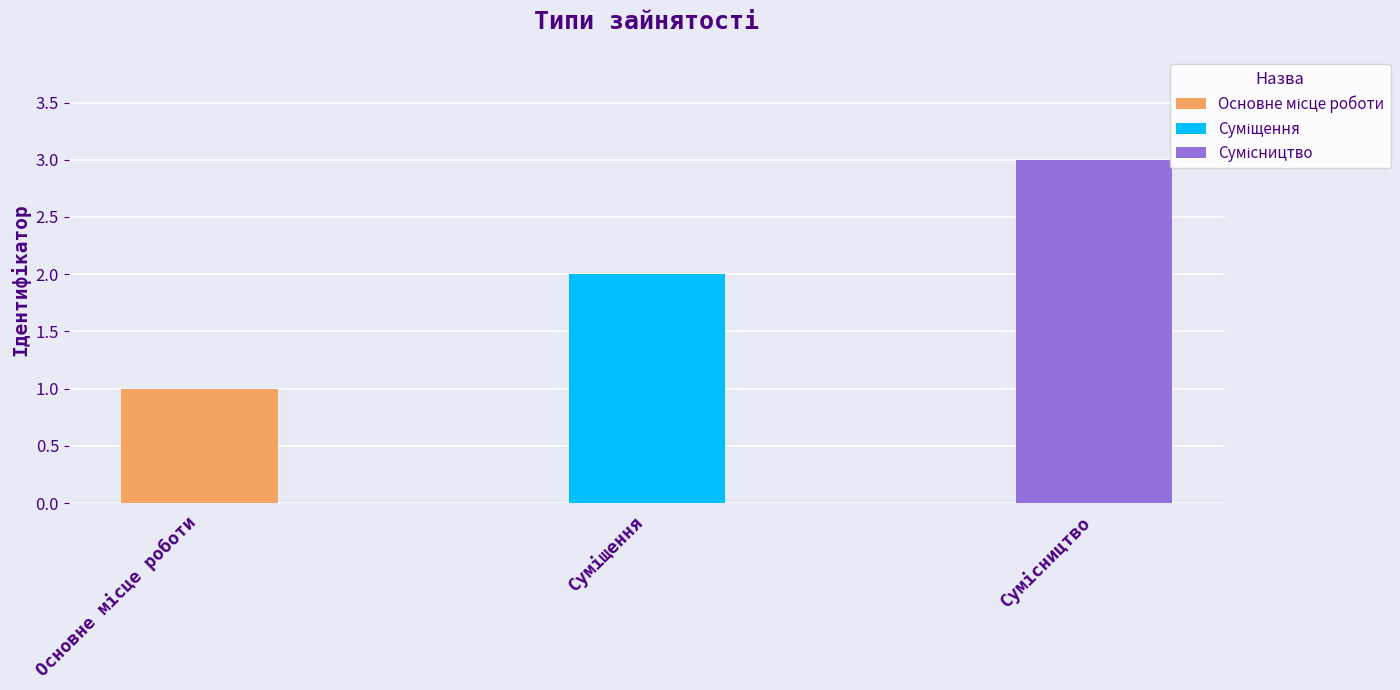

Approximately how many times larger is the value at Сумісництво compared to Суміщення?

1.5